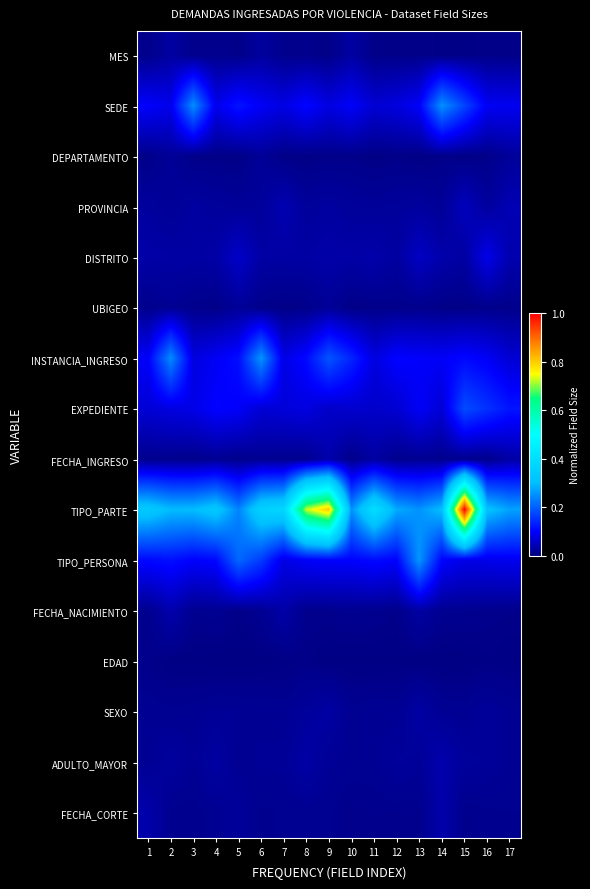

Count the number of data series in this chart.

16